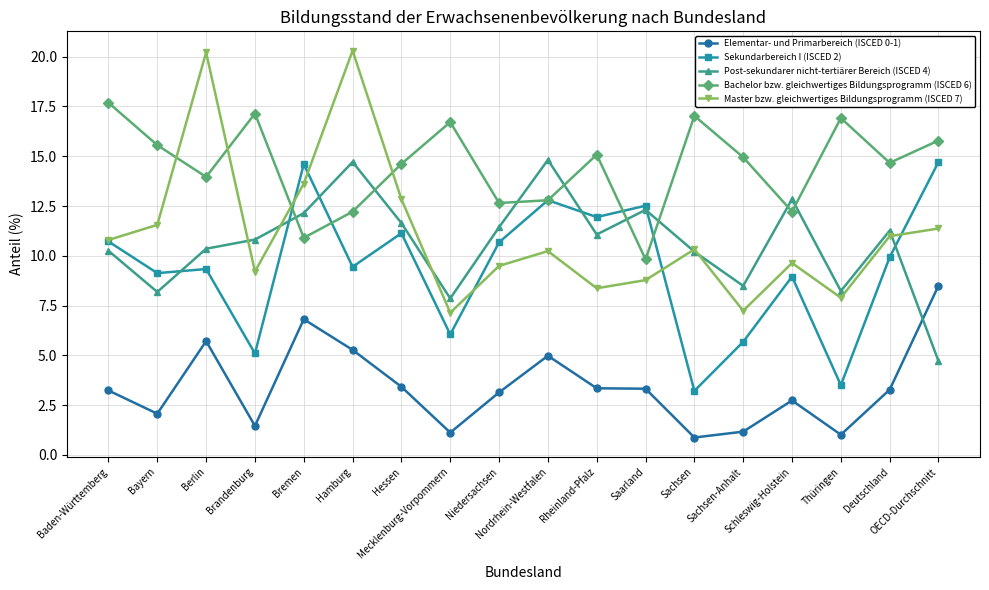

What is the sum of the Sekundarbereich I (ISCED 2) values at Deutschland and Mecklenburg-Vorpommern?

16.0